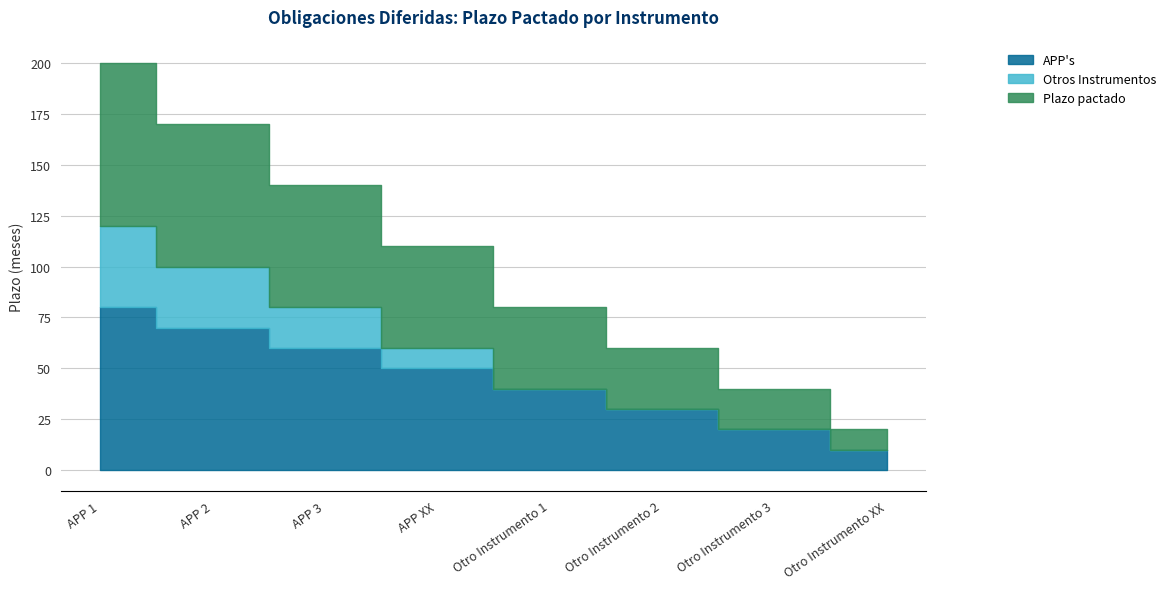

Reading right to left, transcribe all the data shown in this chart.

APP's: Otro Instrumento XX=10	Otro Instrumento 3=20	Otro Instrumento 2=30	Otro Instrumento 1=40	APP XX=50	APP 3=60	APP 2=70	APP 1=80
Otros Instrumentos: Otro Instrumento XX=0	Otro Instrumento 3=0	Otro Instrumento 2=0	Otro Instrumento 1=0	APP XX=10	APP 3=20	APP 2=30	APP 1=40
Plazo pactado: Otro Instrumento XX=10	Otro Instrumento 3=20	Otro Instrumento 2=30	Otro Instrumento 1=40	APP XX=50	APP 3=60	APP 2=70	APP 1=80